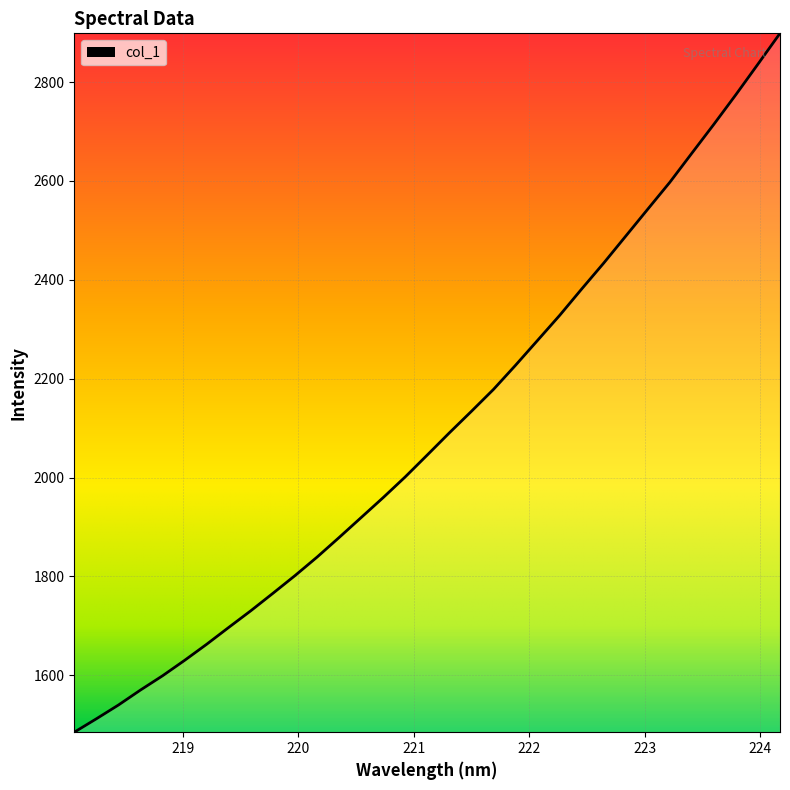

What is the difference between the maximum and minimum values?

1413.8